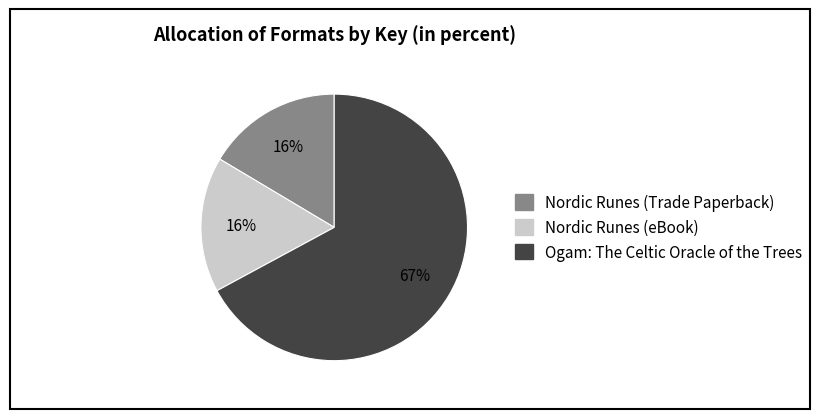

Between Ogam: The Celtic Oracle of the Trees and Nordic Runes (eBook), which is larger?

Ogam: The Celtic Oracle of the Trees